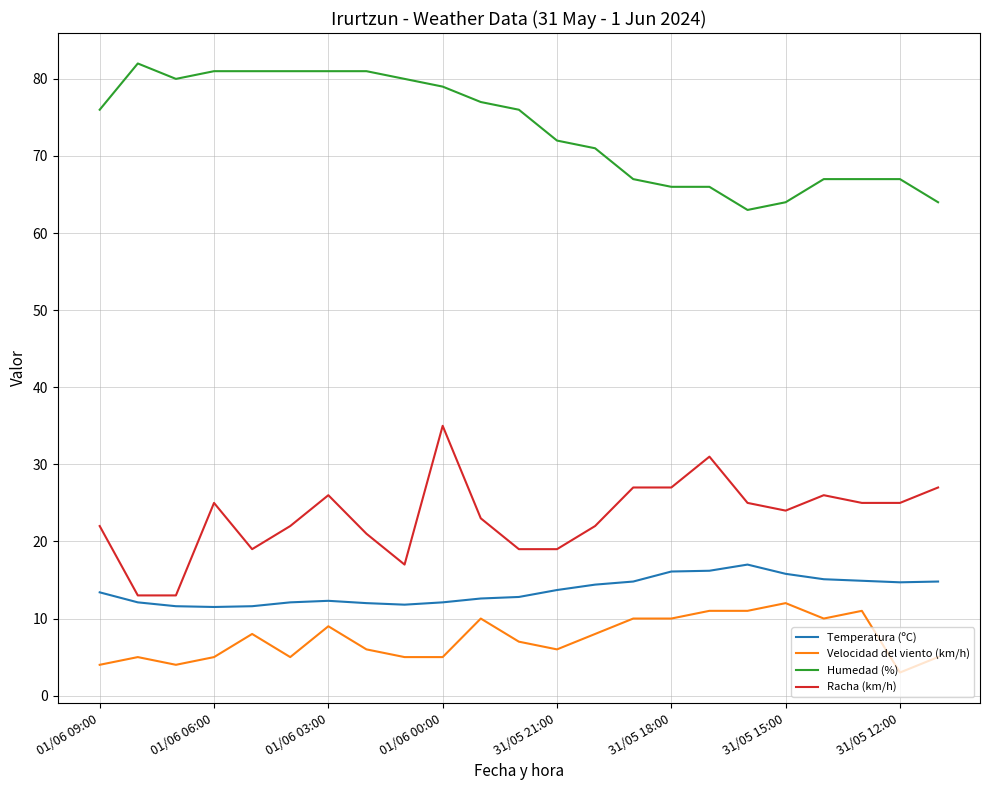

What is the maximum value shown in the chart?

82.0